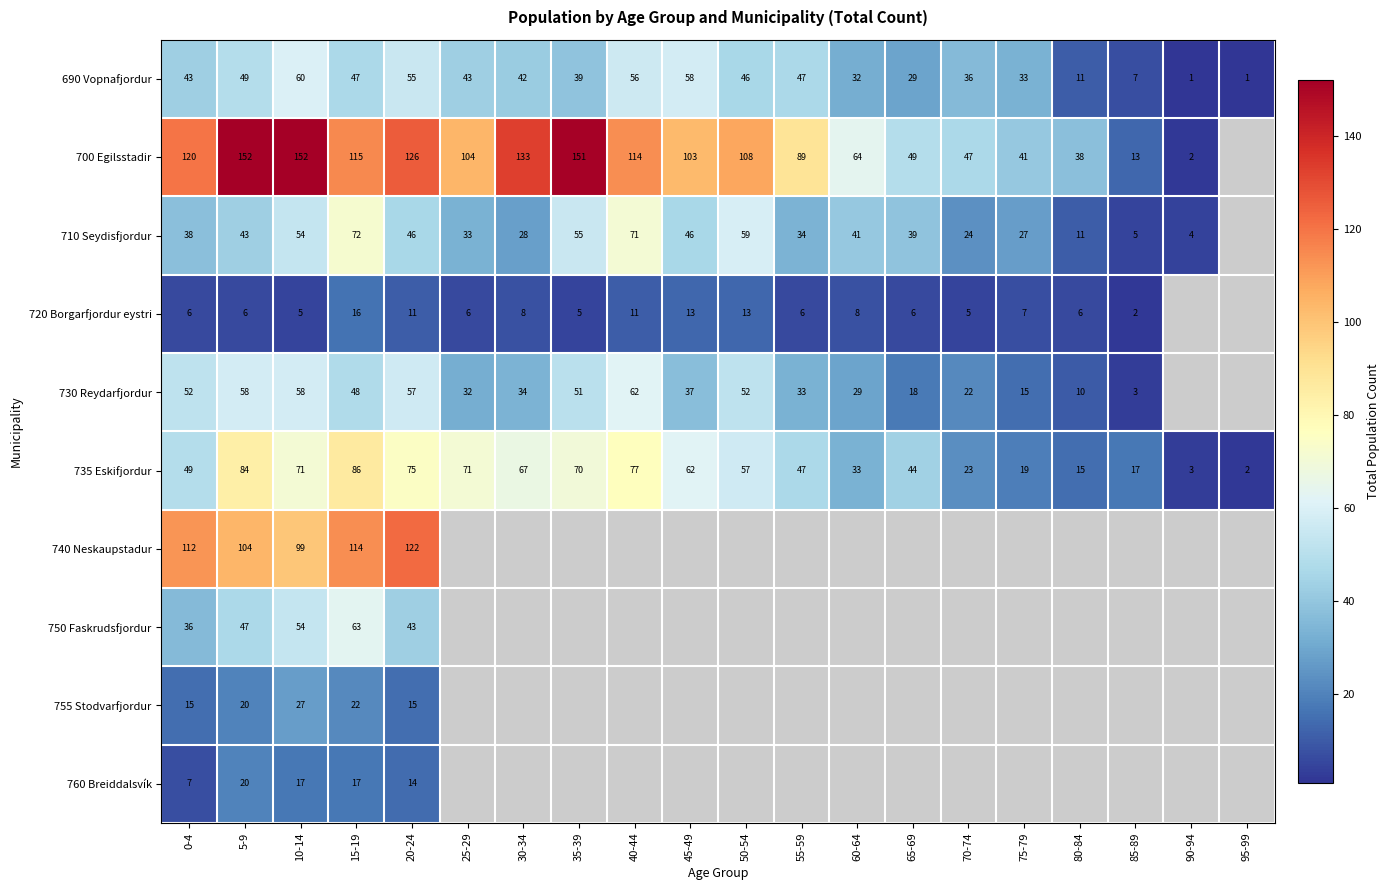

At how many categories does at least one series exceed 36?

17